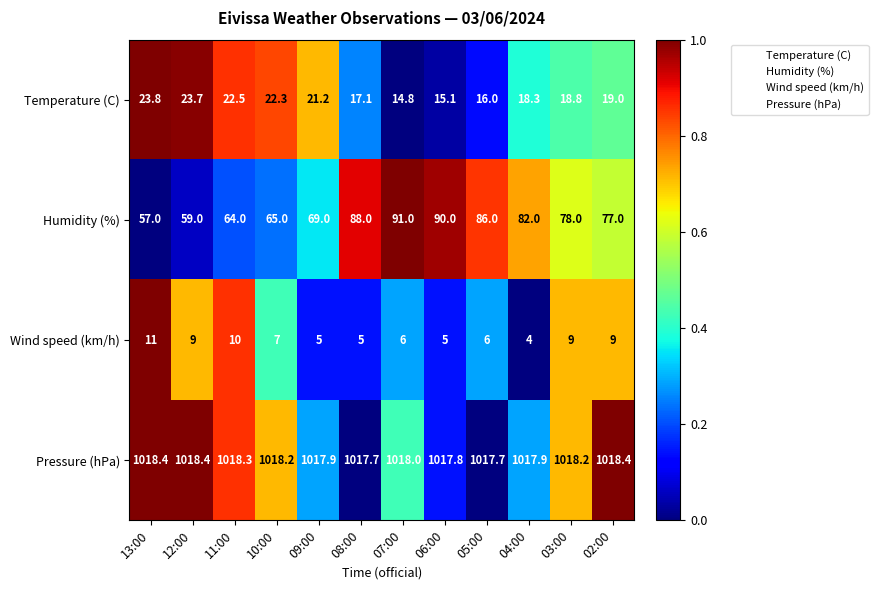

The value of Temperature (C) at 12:00 is 23.7. True or false?

True